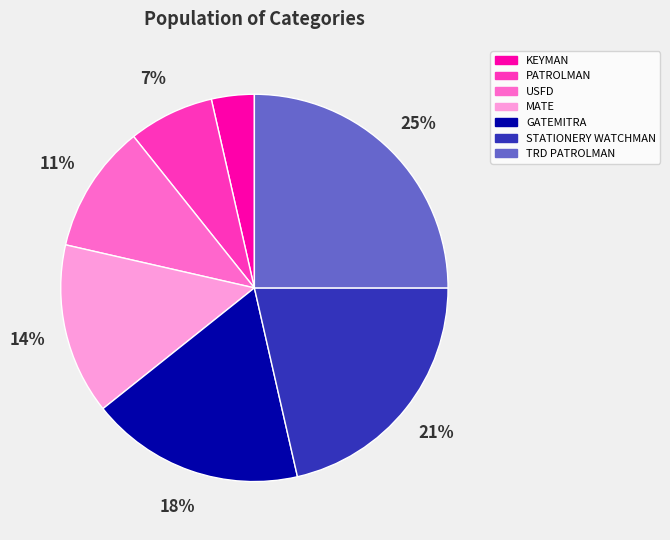

Rank the categories by value from highest to lowest.

TRD PATROLMAN, STATIONERY WATCHMAN, GATEMITRA, MATE, USFD, PATROLMAN, KEYMAN